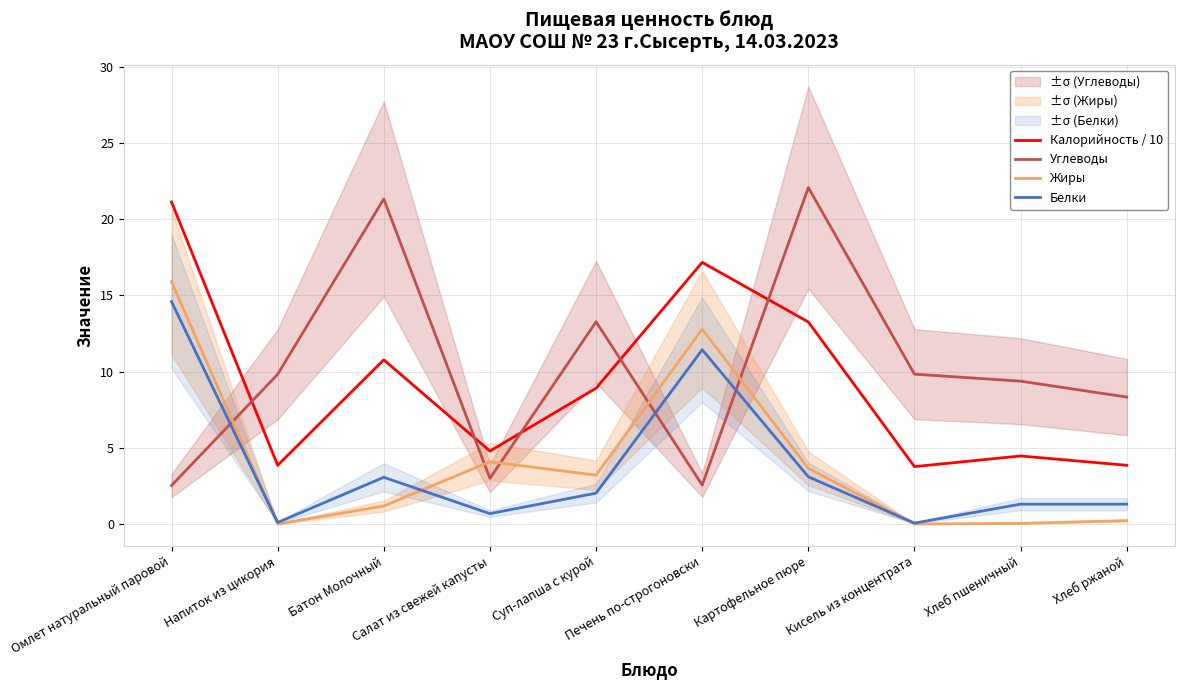

What position from the left is Суп-лапша с курой?

5